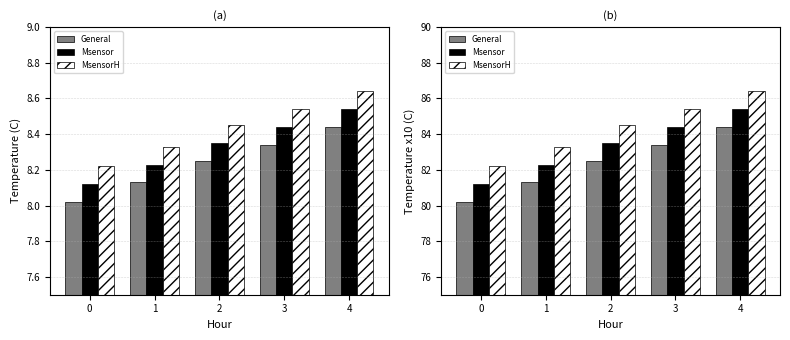

At which label does General first exceed 82?

2